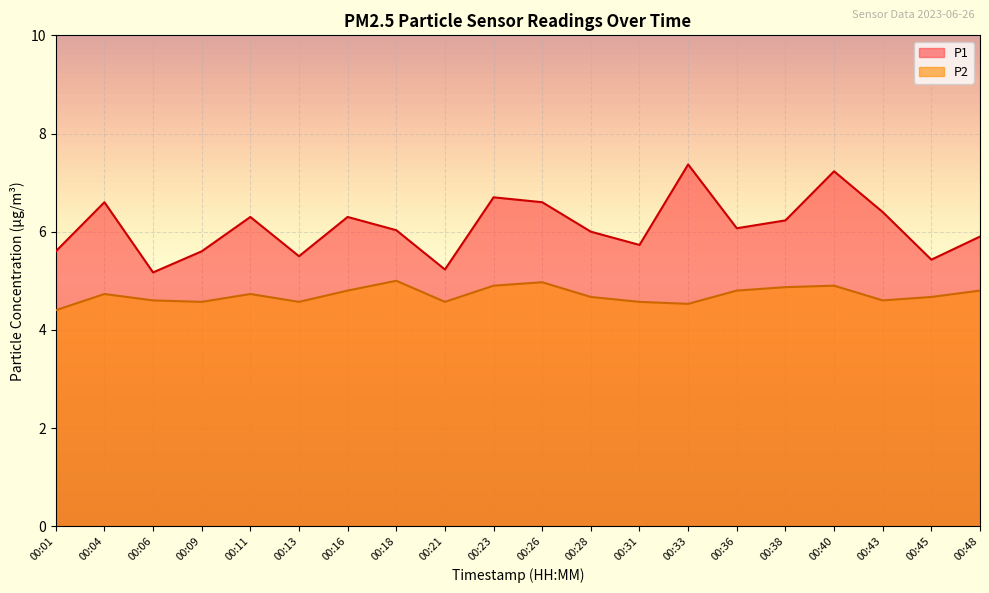

At which label is P1 closest to 6?

00:28